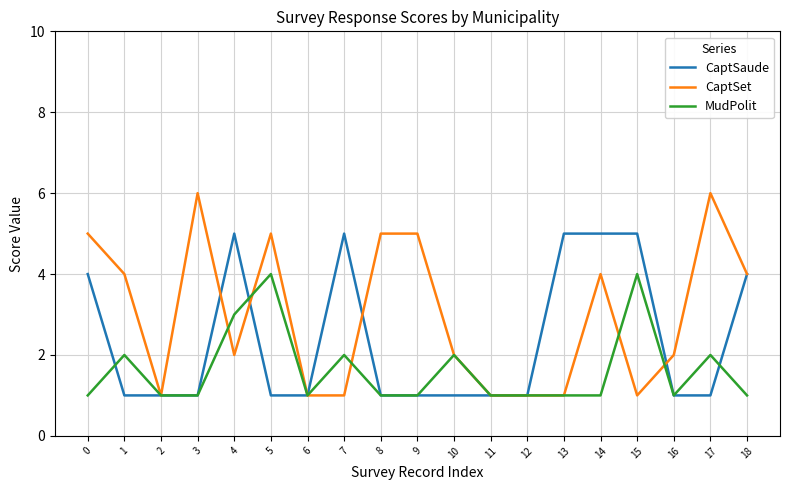

What is the spread (max minus min) of values at 14?

4